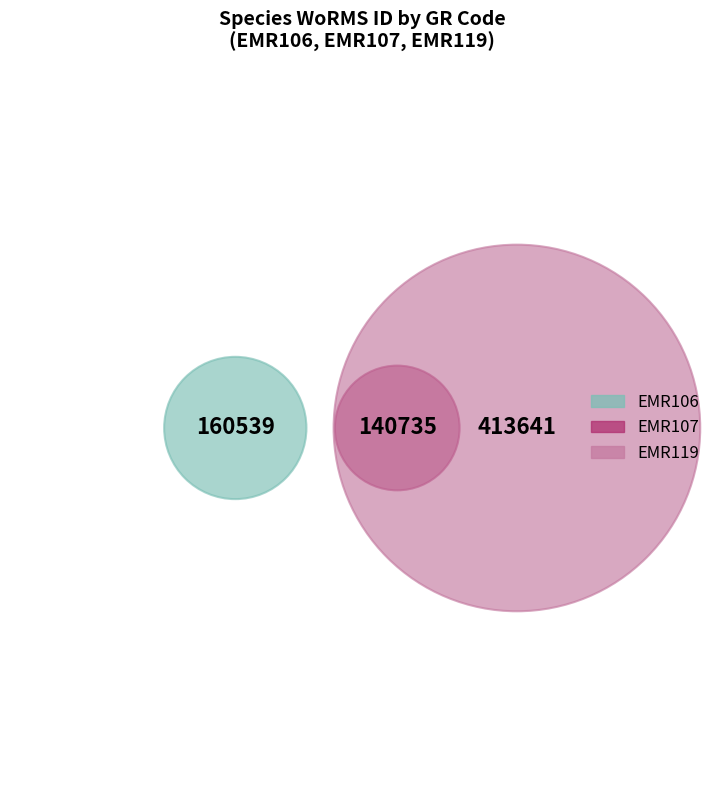

What is the smallest slice in the pie chart?

EMR107